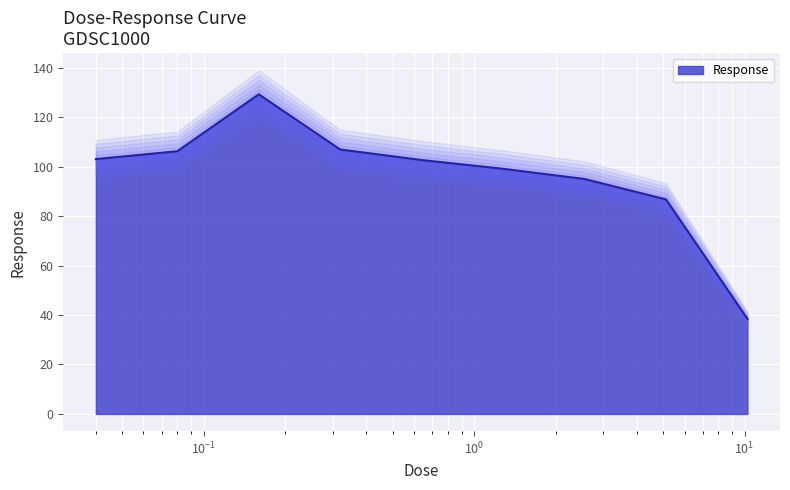

What is the minimum value shown in the chart?

38.4